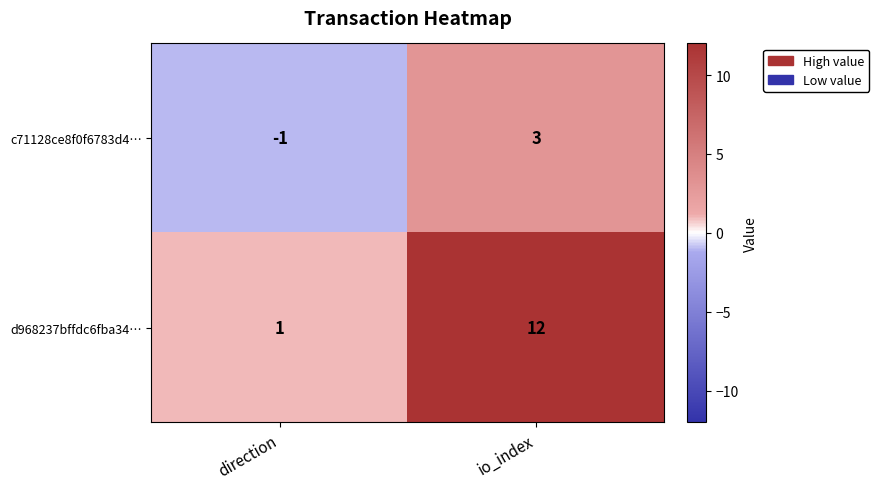

Rank the series at io_index from lowest to highest value.

c71128ce8f0f6783d4…, d968237bffdc6fba34…